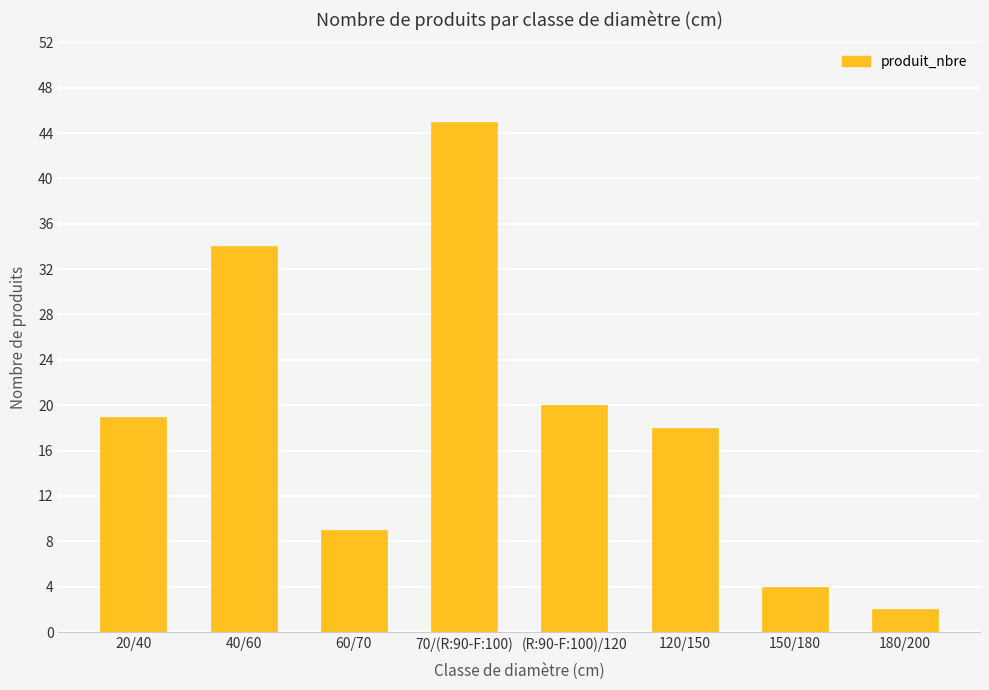

List the labels in order of value, smallest first.

180/200, 150/180, 60/70, 120/150, 20/40, (R:90-F:100)/120, 40/60, 70/(R:90-F:100)